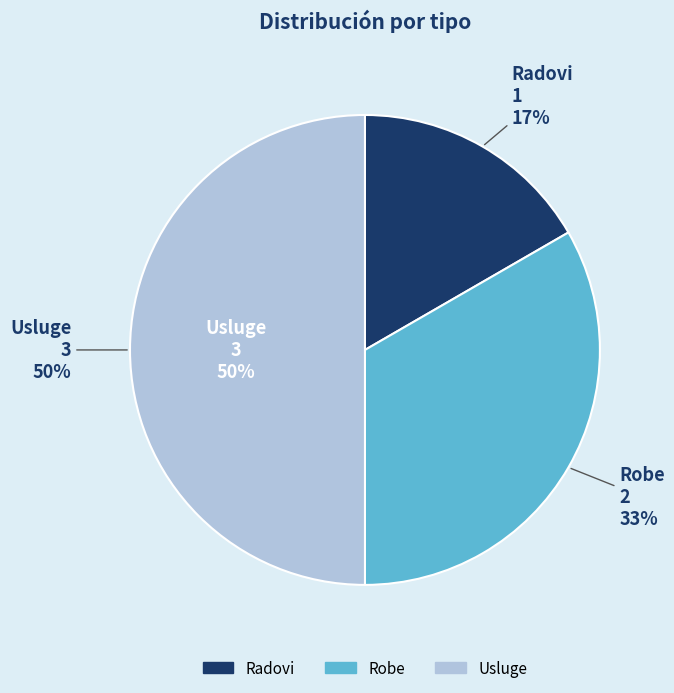

Does any single category account for the majority?

No